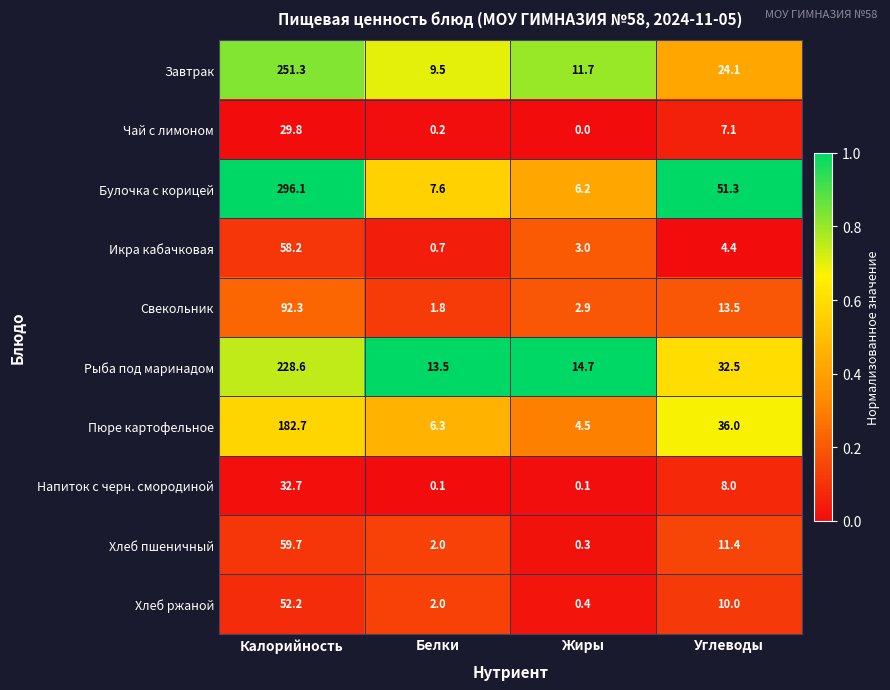

What is the total value across all series at Углеводы?

198.3